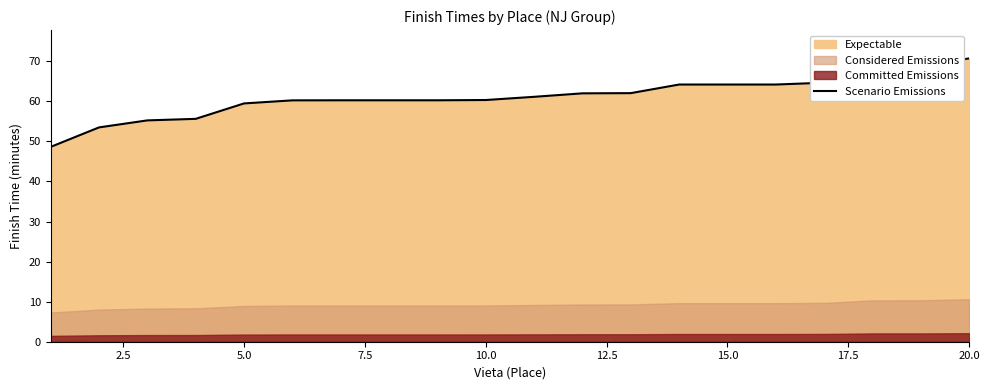

What is the minimum value for Scenario Emissions?

48.6